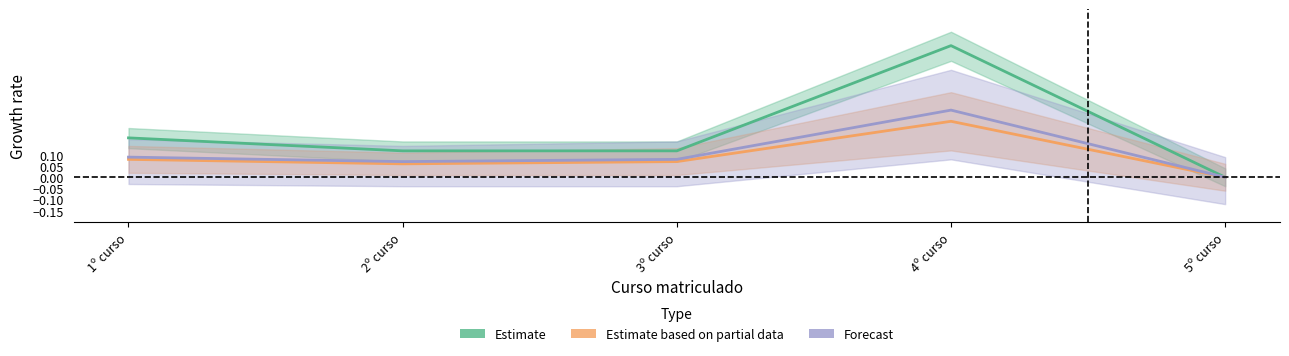

Reading left to right, transcribe all the data shown in this chart.

Estimate: 1º curso=0.2	2º curso=0.1	3º curso=0.1	4º curso=0.6	5º curso=0.0
Estimate based on partial data: 1º curso=0.1	2º curso=0.1	3º curso=0.1	4º curso=0.2	5º curso=0.0
Forecast: 1º curso=0.1	2º curso=0.1	3º curso=0.1	4º curso=0.3	5º curso=0.0